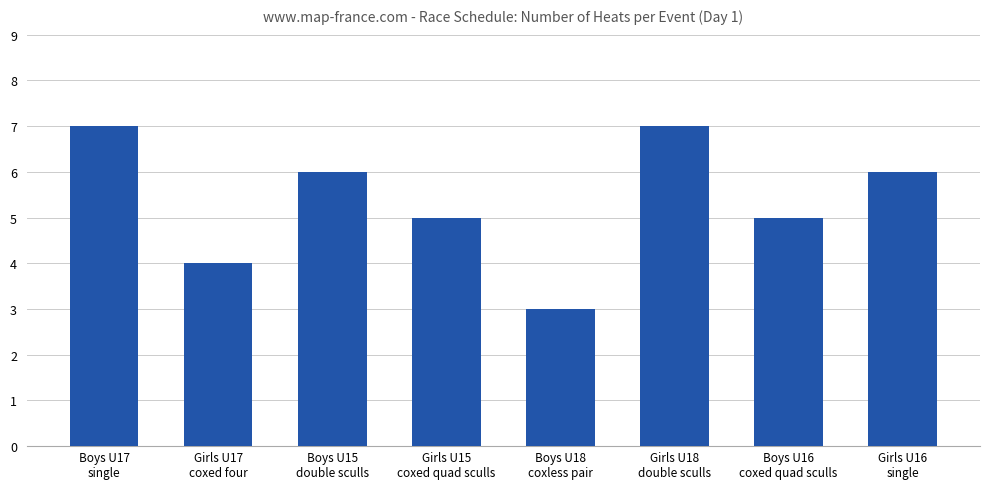

What is the minimum value shown in the chart?

3